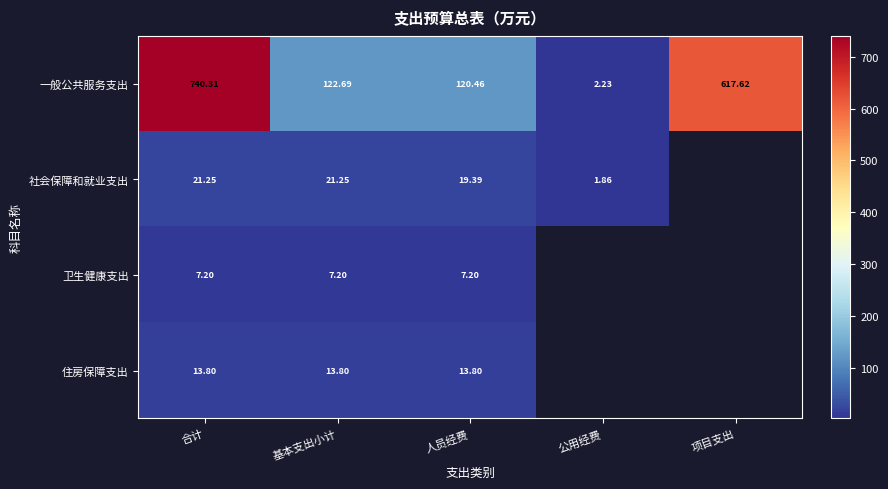

The value of 社会保障和就业支出 at 基本支出小计 is 10.2. True or false?

False